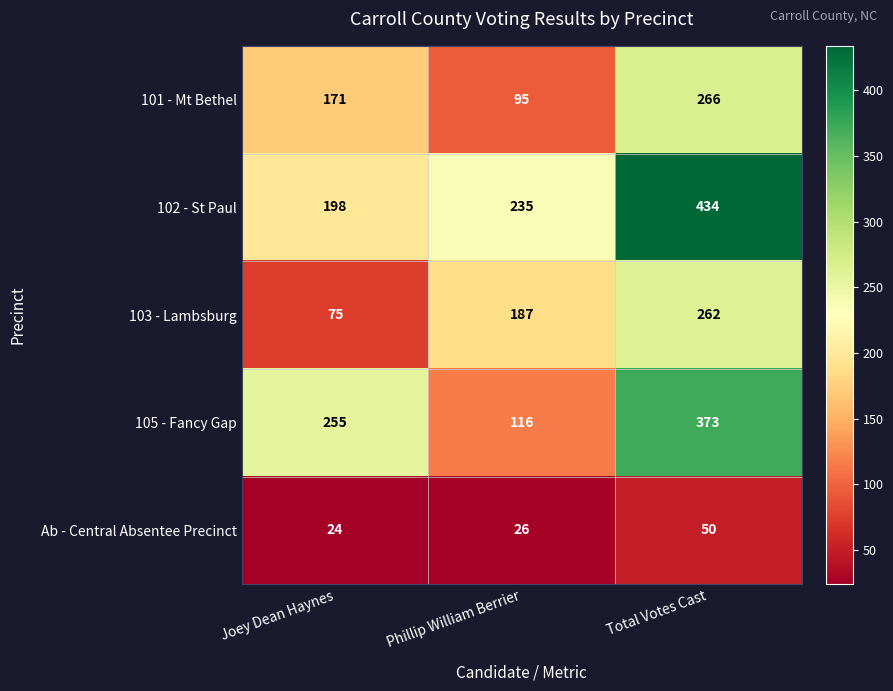

What value does the 101 - Mt Bethel series have at Phillip William Berrier, to the nearest 50?

100